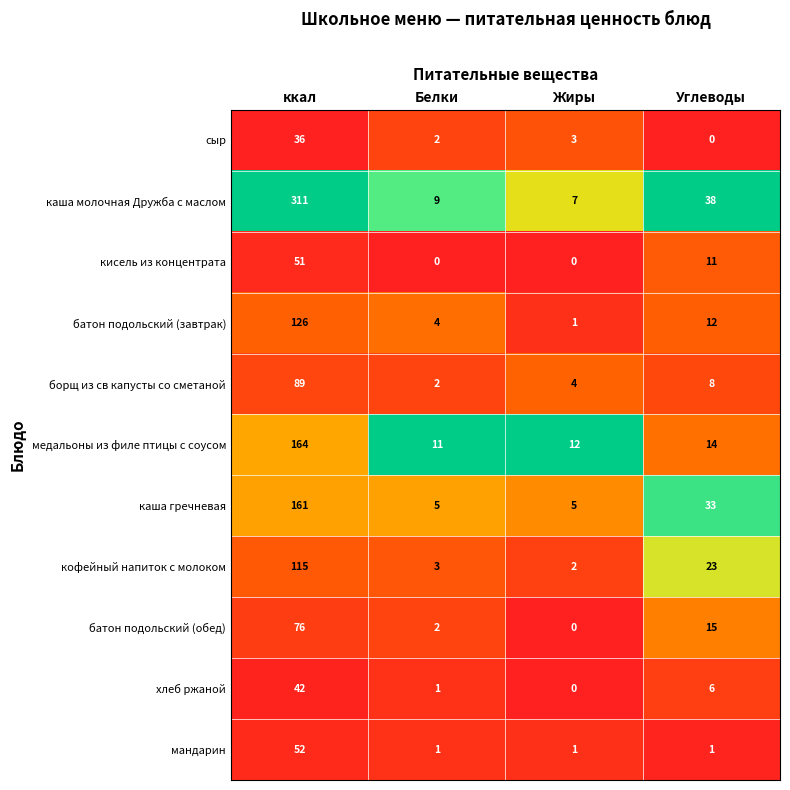

What is the greatest value displayed?

311